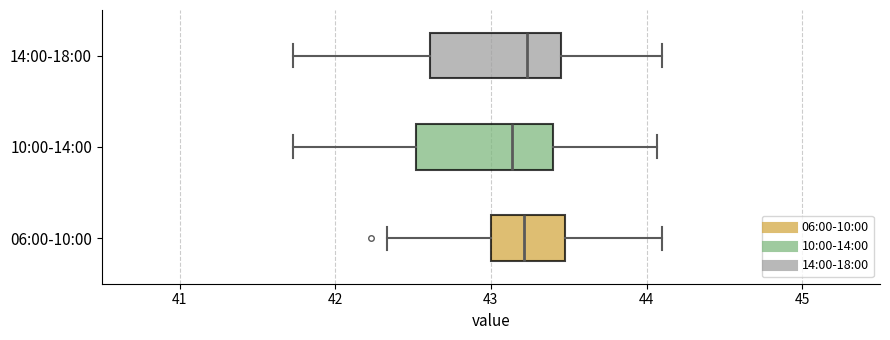

Where is the left edge of the box for 06:00-10:00 on the x-axis? The values are not printed on the chart, so give them approximately, as read against the axis.

43.0